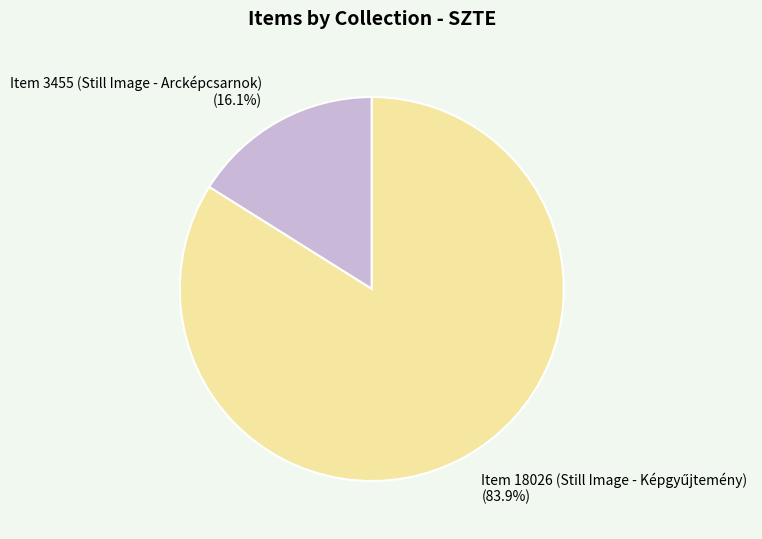

How many slices are in this pie chart?

2